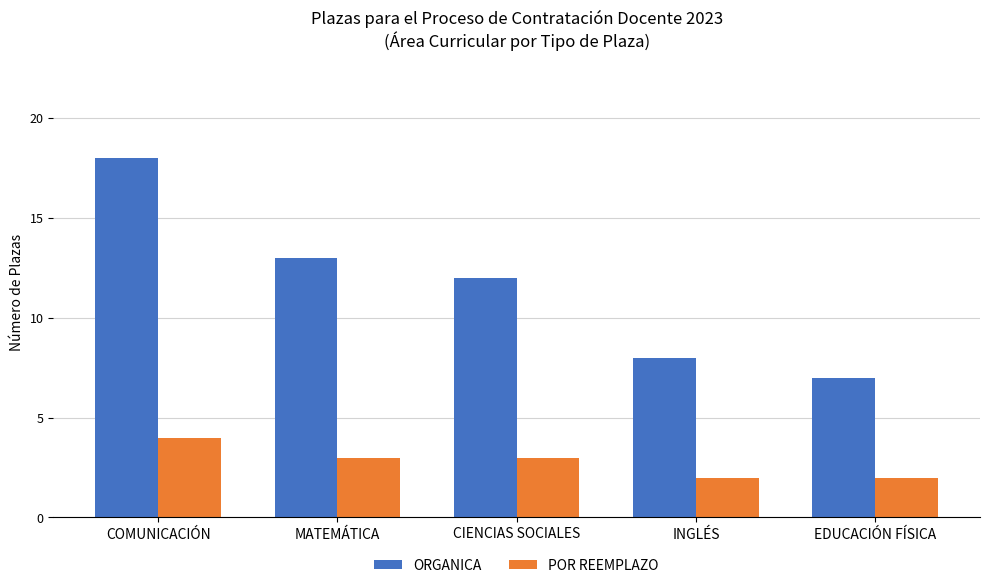

What is the spread (max minus min) of values at CIENCIAS SOCIALES?

9